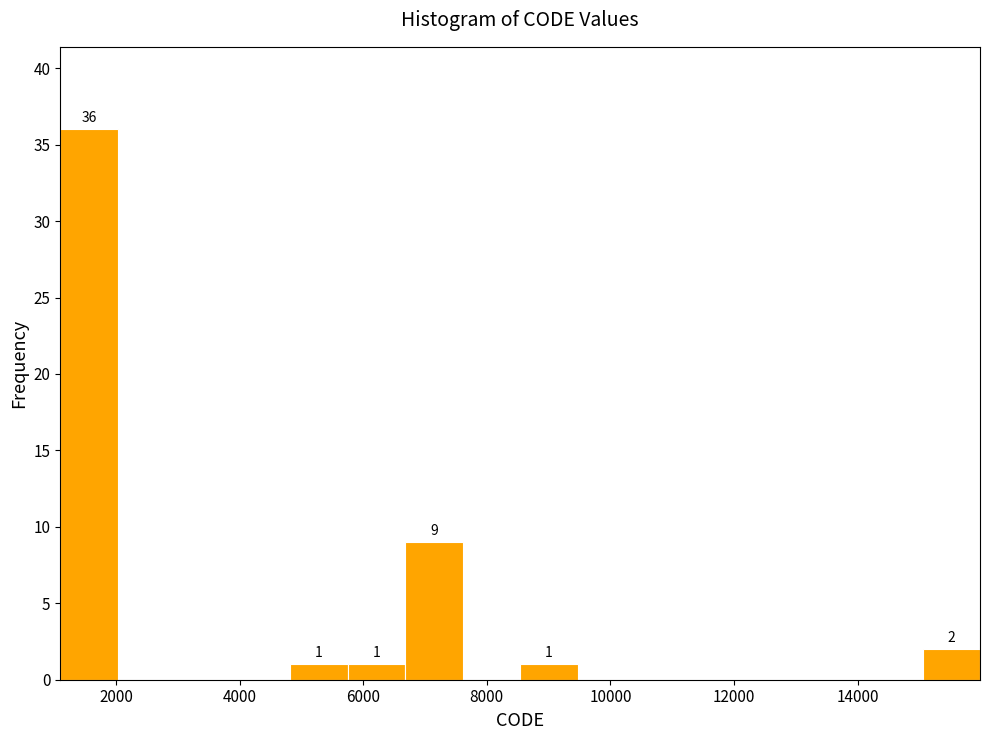

Over which range of the x-axis is the bar tallest?

1200 to 2000